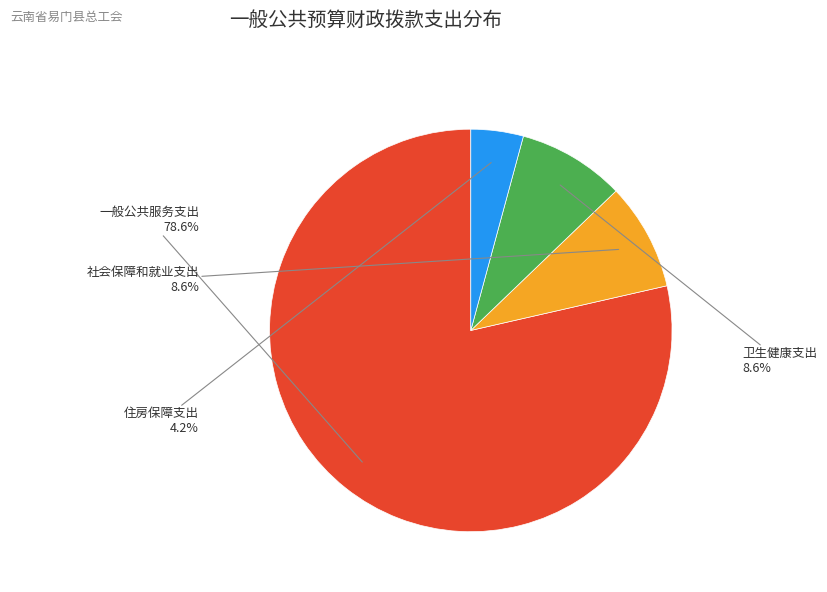

Combined, do 卫生健康支出 and 住房保障支出 account for over 50%?

No